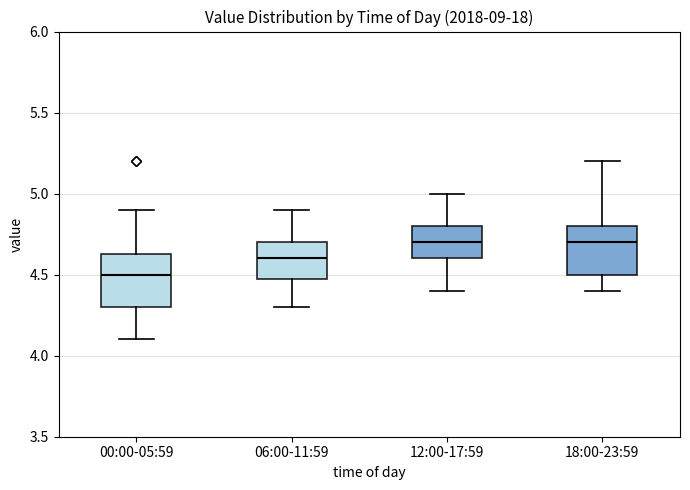

Reading left to right, transcribe this box plot: for each box, give where its median line is, the range the box spans, and where its two whiskers end, as read against the y-axis. The values are not printed on the chart, so give them approximately, as read against the axis.

00:00-05:59: median 4.50, box 4.30 to 4.65, whiskers 4.10 to 4.90
06:00-11:59: median 4.60, box 4.50 to 4.70, whiskers 4.30 to 4.90
12:00-17:59: median 4.70, box 4.60 to 4.80, whiskers 4.40 to 5.00
18:00-23:59: median 4.70, box 4.50 to 4.80, whiskers 4.40 to 5.20